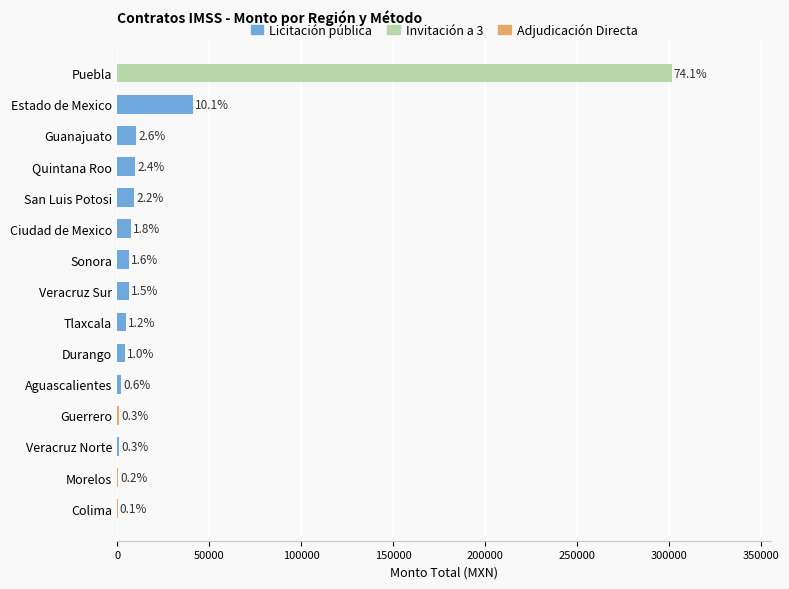

Are the bars horizontal?

Yes